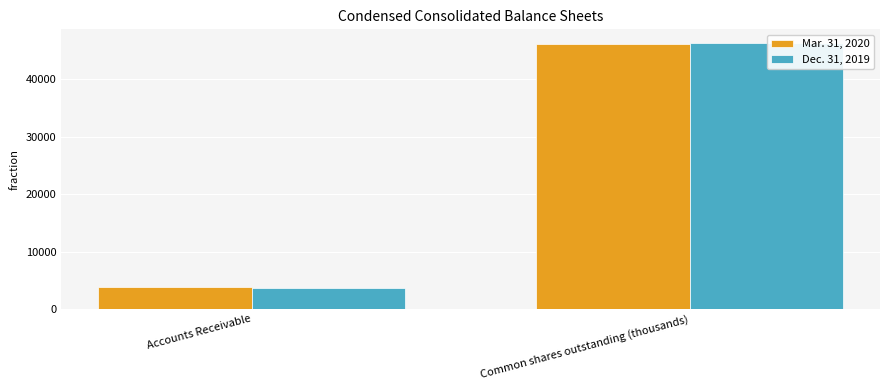

What is the approximate value of Mar. 31, 2020 at Common shares outstanding (thousands), to the nearest 10?

46140